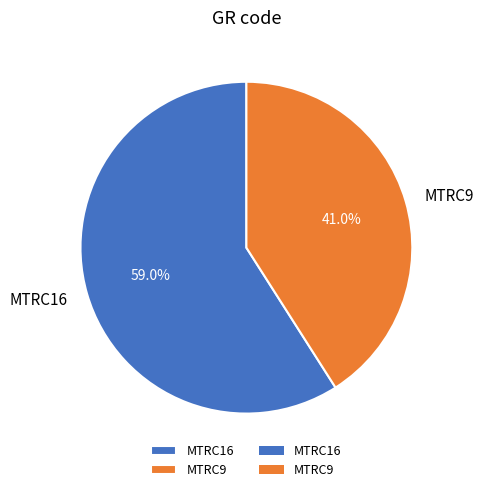

To the nearest percent, what portion does MTRC9 represent?

41%